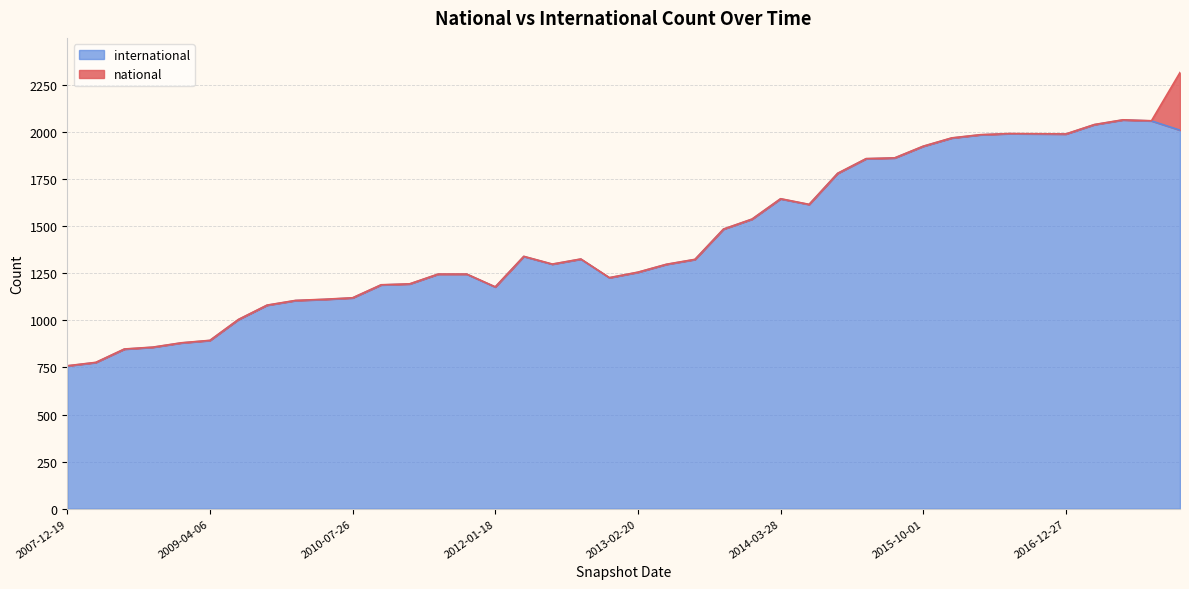

Reading right to left, list all the values displayed in this chart.

2017-12-22=2010	2017-10-12=2059	2017-07-24=2064	2017-04-12=2039	2016-12-27=1989	2016-10-07=1990	2016-07-04=1991	2016-04-05=1985	2016-01-04=1968	2015-10-01=1924	2015-07-03=1862	2015-04-09=1858	2015-01-19=1780	2014-09-08=1615	2014-03-28=1645	2013-12-20=1537	2013-09-10=1484	2013-07-09=1323	2013-05-21=1297	2013-02-20=1255	2012-12-11=1226	2012-10-31=1325	2012-07-13=1298	2012-03-26=1339	2012-01-18=1177	2011-09-05=1245	2011-06-10=1245	2011-02-21=1193	2010-11-17=1188	2010-07-26=1119	2010-04-01=1111	2009-12-16=1105	2009-09-25=1080	2009-06-17=1004	2009-04-06=893	2008-12-17=880	2008-10-10=857	2008-06-27=847	2008-04-01=776	2007-12-19=758